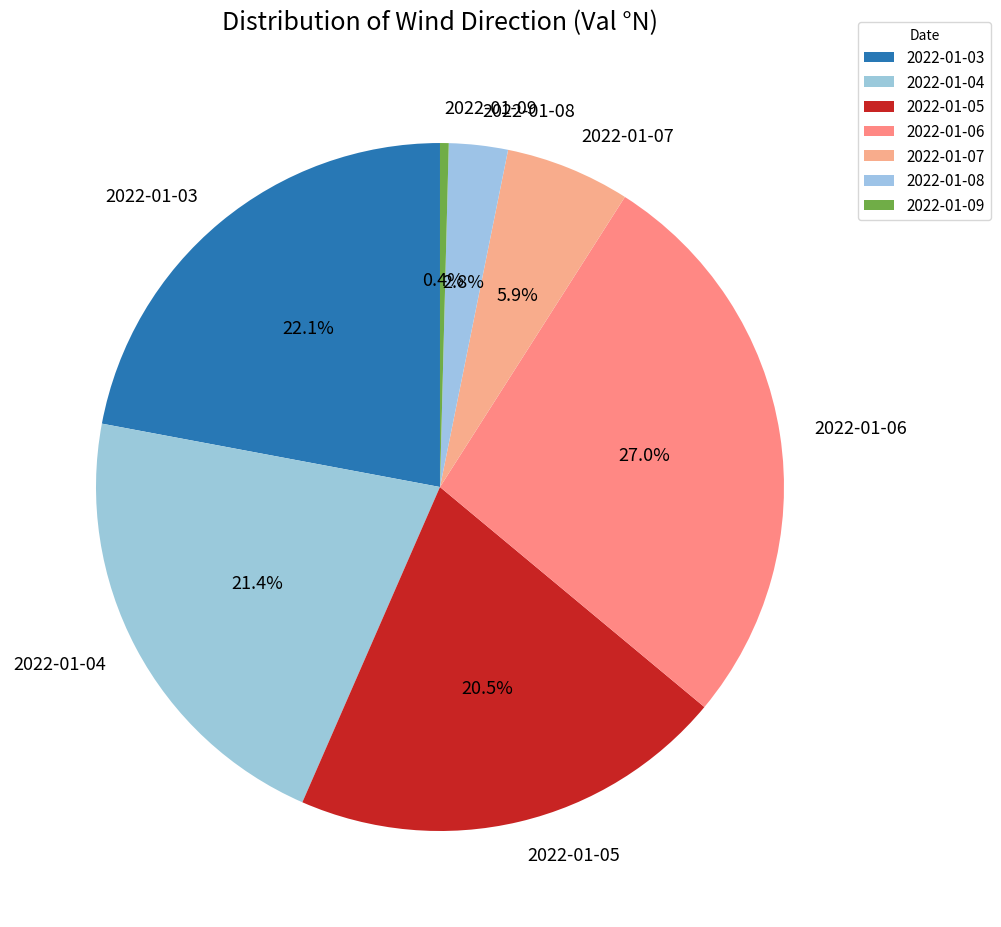

How many slices are in this pie chart?

7